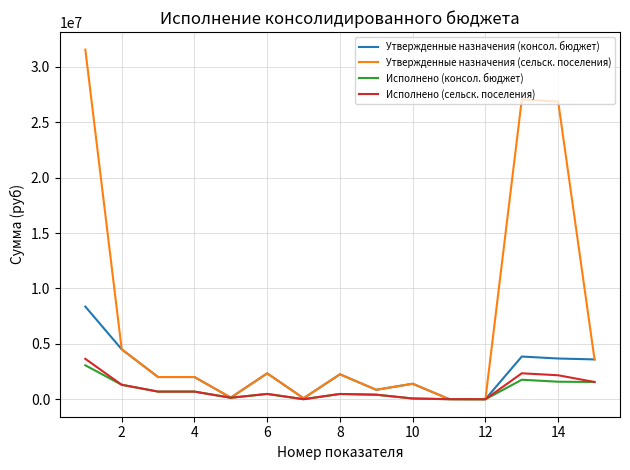

What is the average value of the Утвержденные назначения (сельск. поселения) series?

6978913.3